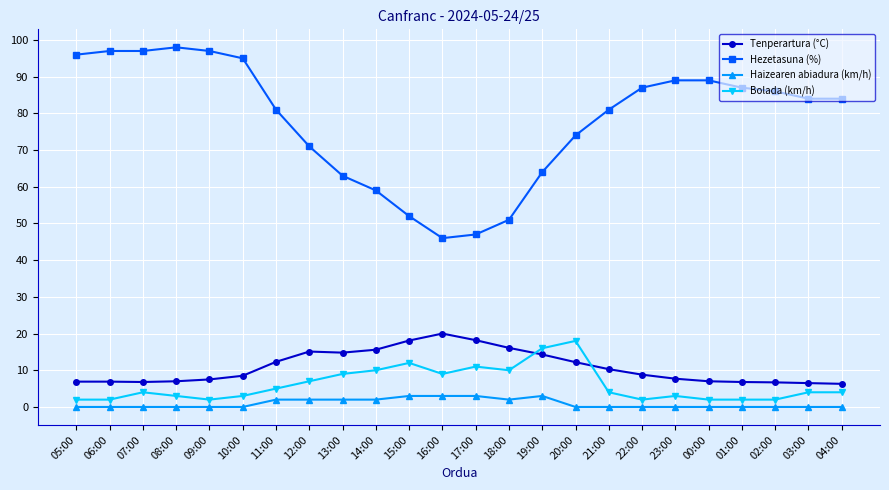

Is it true that Hezetasuna (%) equals 86.0 at 02:00?

True